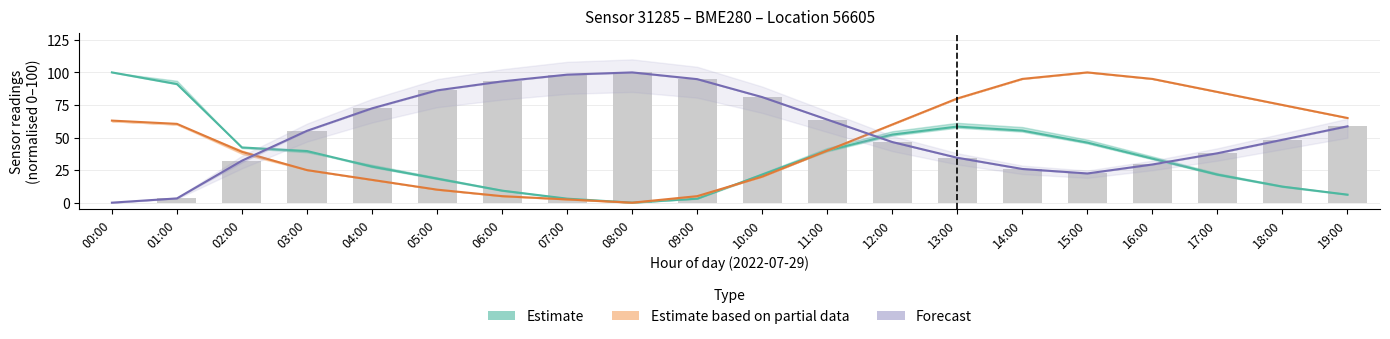

What is the total value across all series at 13:00?

172.9